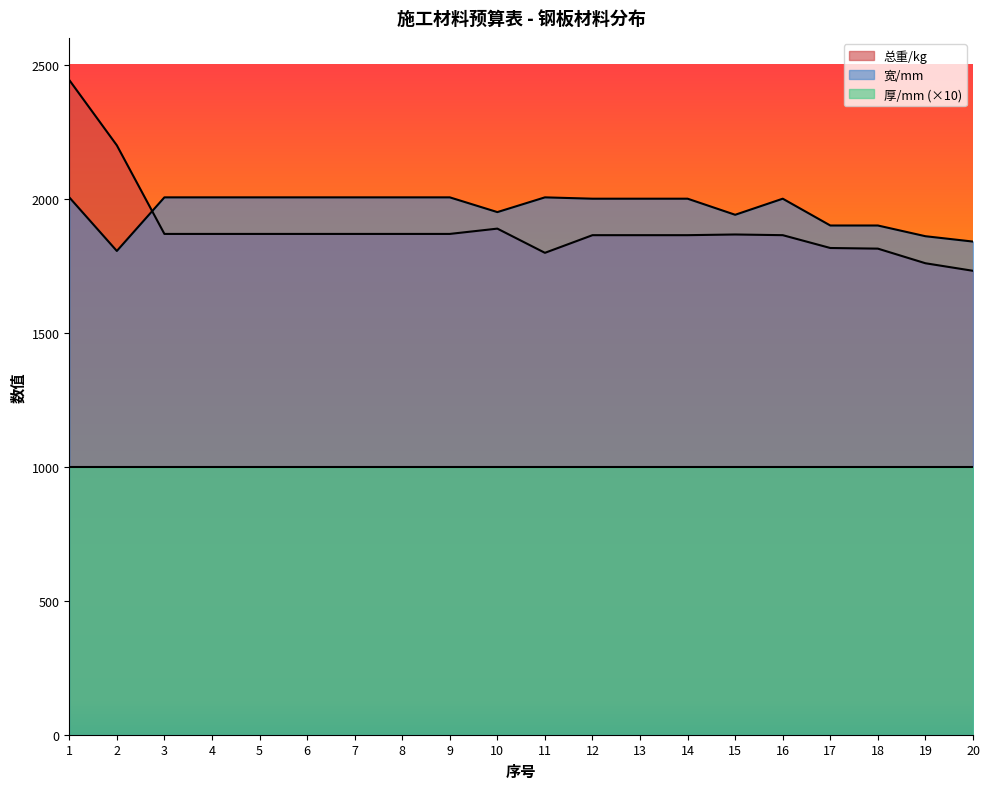

What is the smallest value displayed?

1000.0